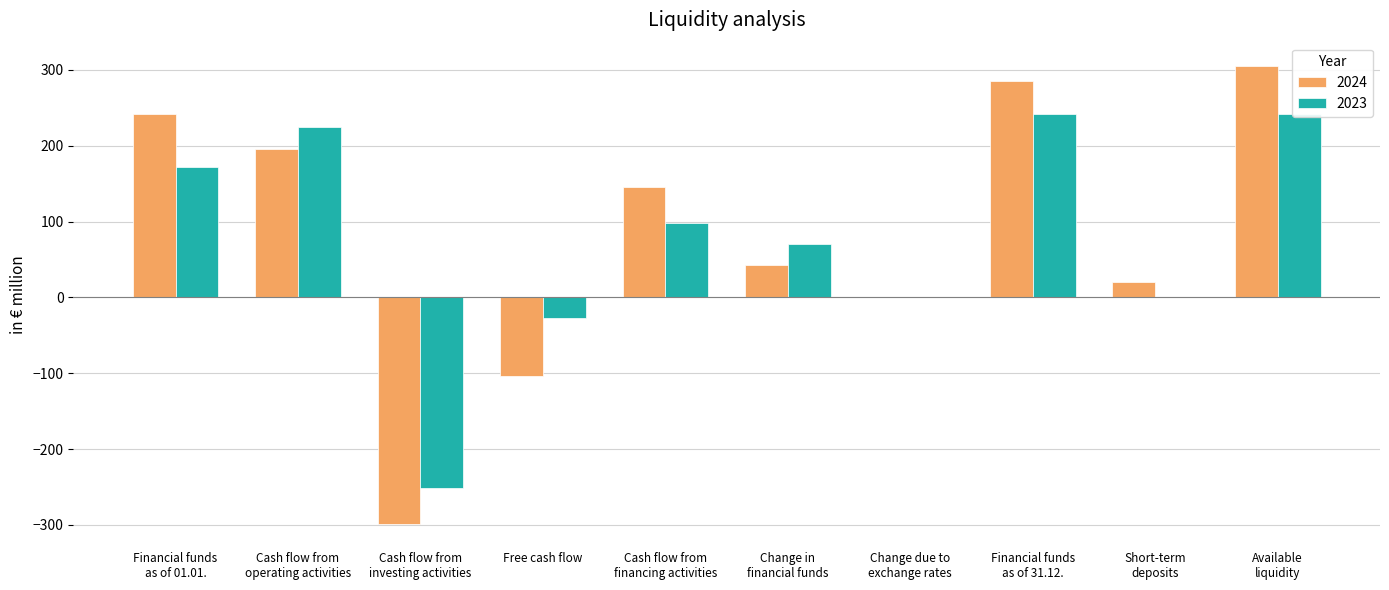

How many data points in 2023 are less than 97?

5